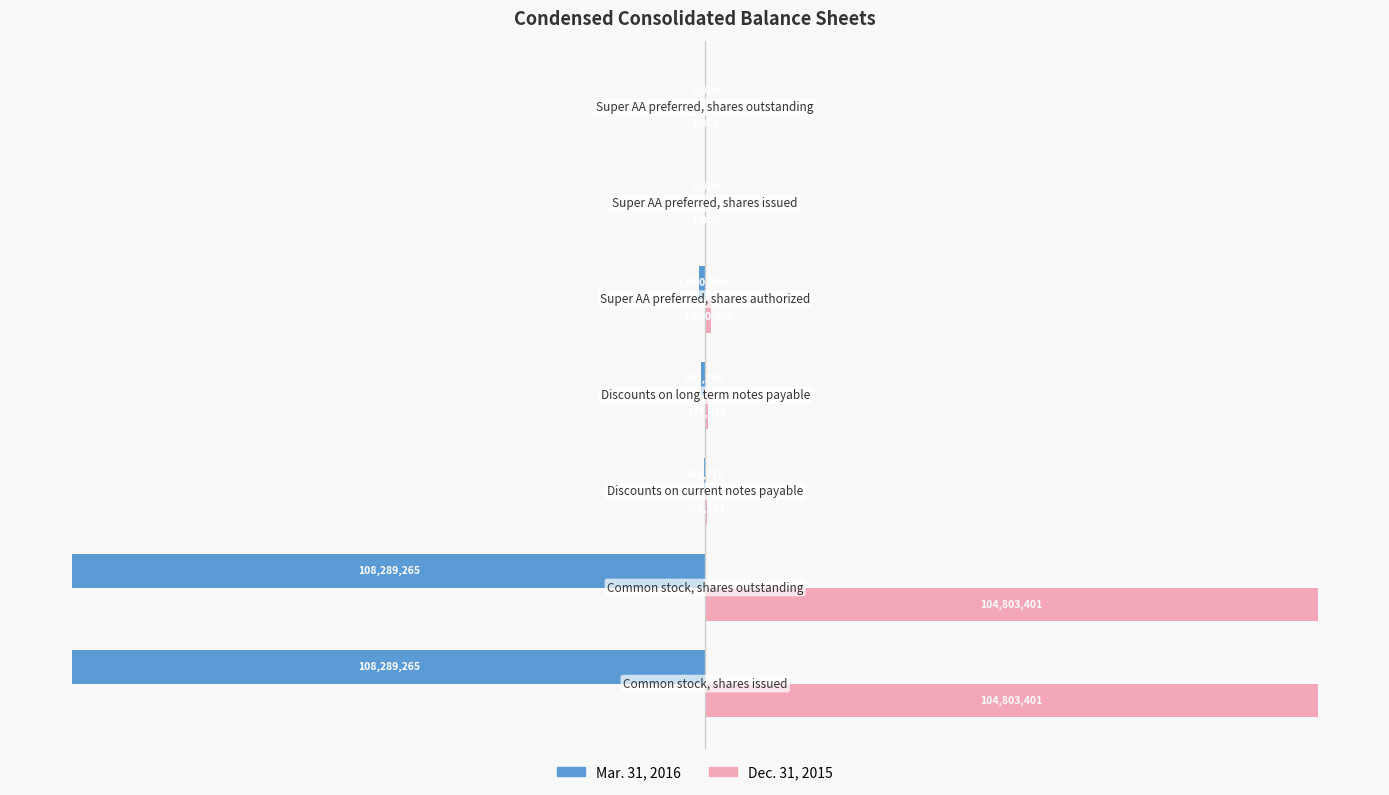

What is the value of the Mar. 31, 2016 bar at the 6th from the left?

-1000